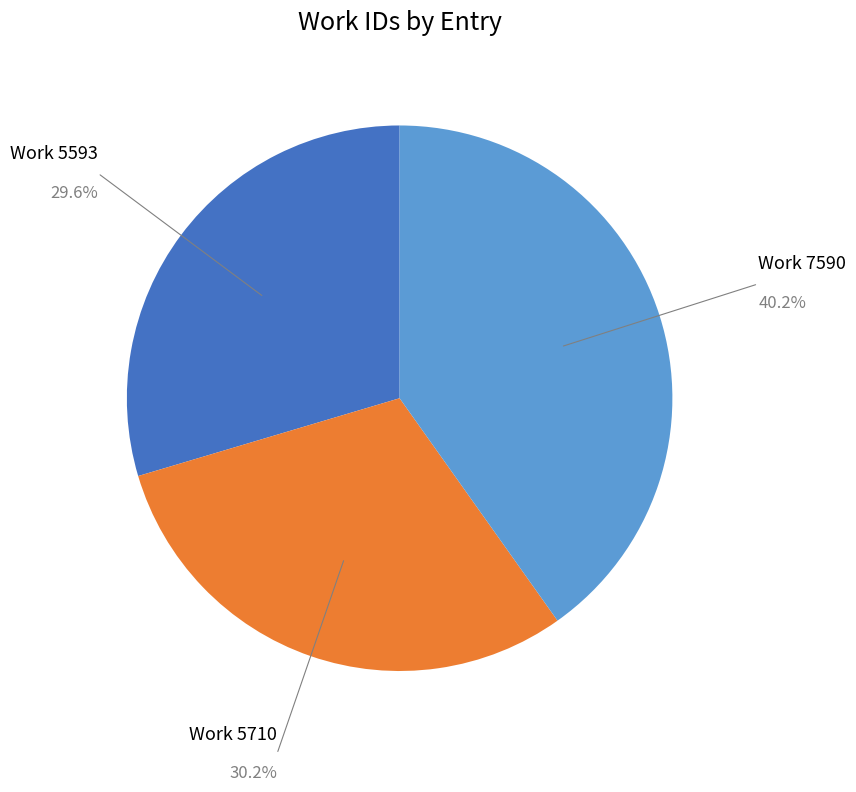

True or false: Work 5593 accounts for 39% of the total.

False